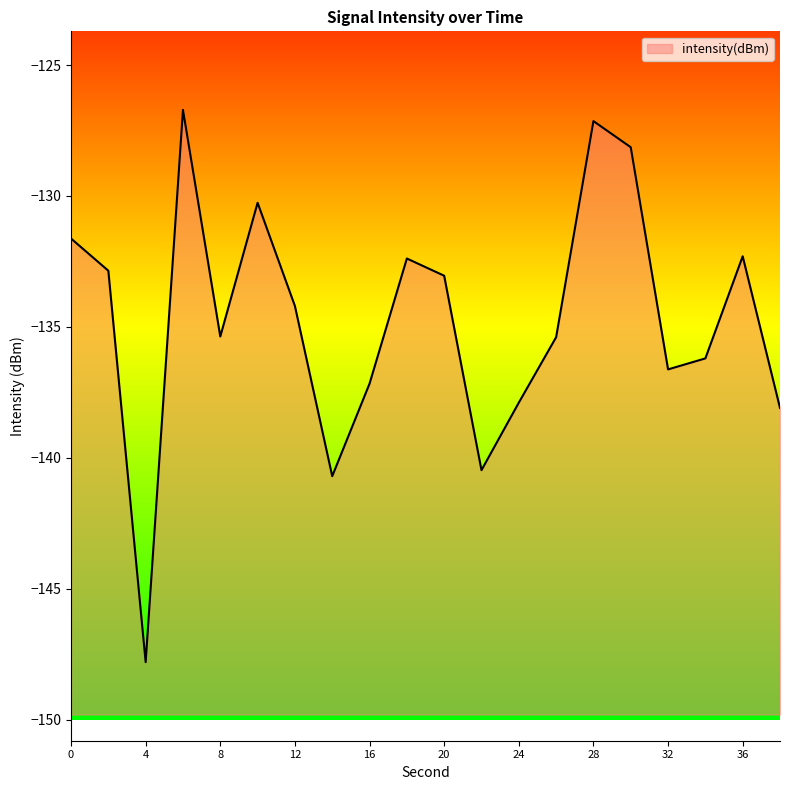

What is the change in value from 20 to 38?

-5.0